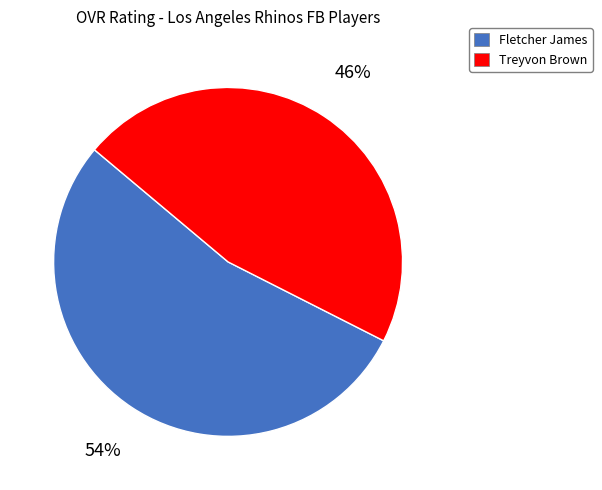

Is it true that Fletcher James is 44% of the pie?

False